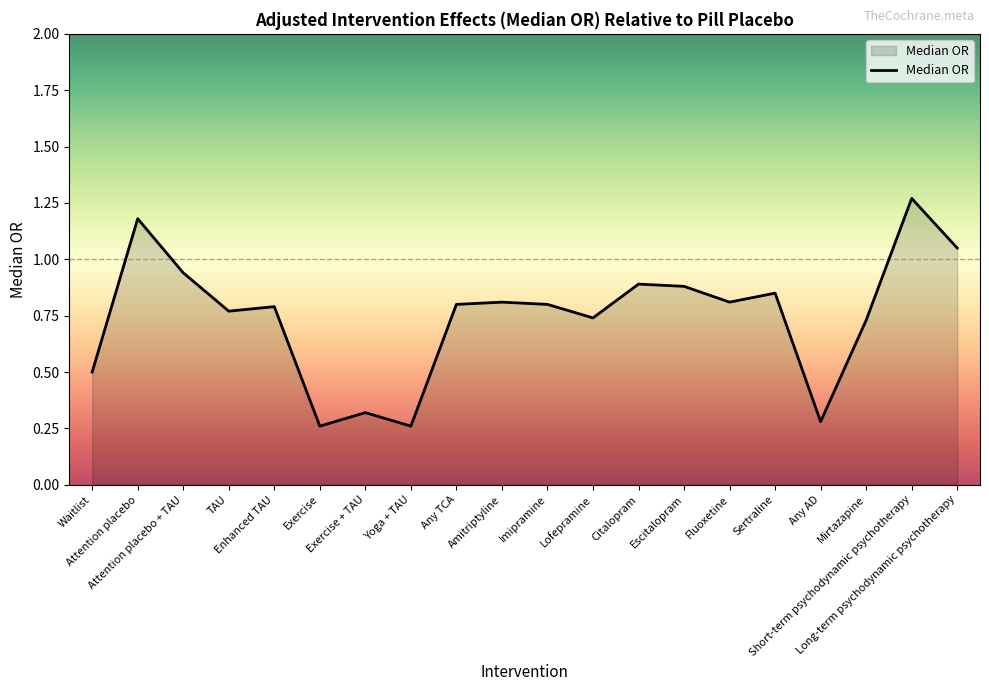

What is the difference between the maximum and minimum values?

1.0